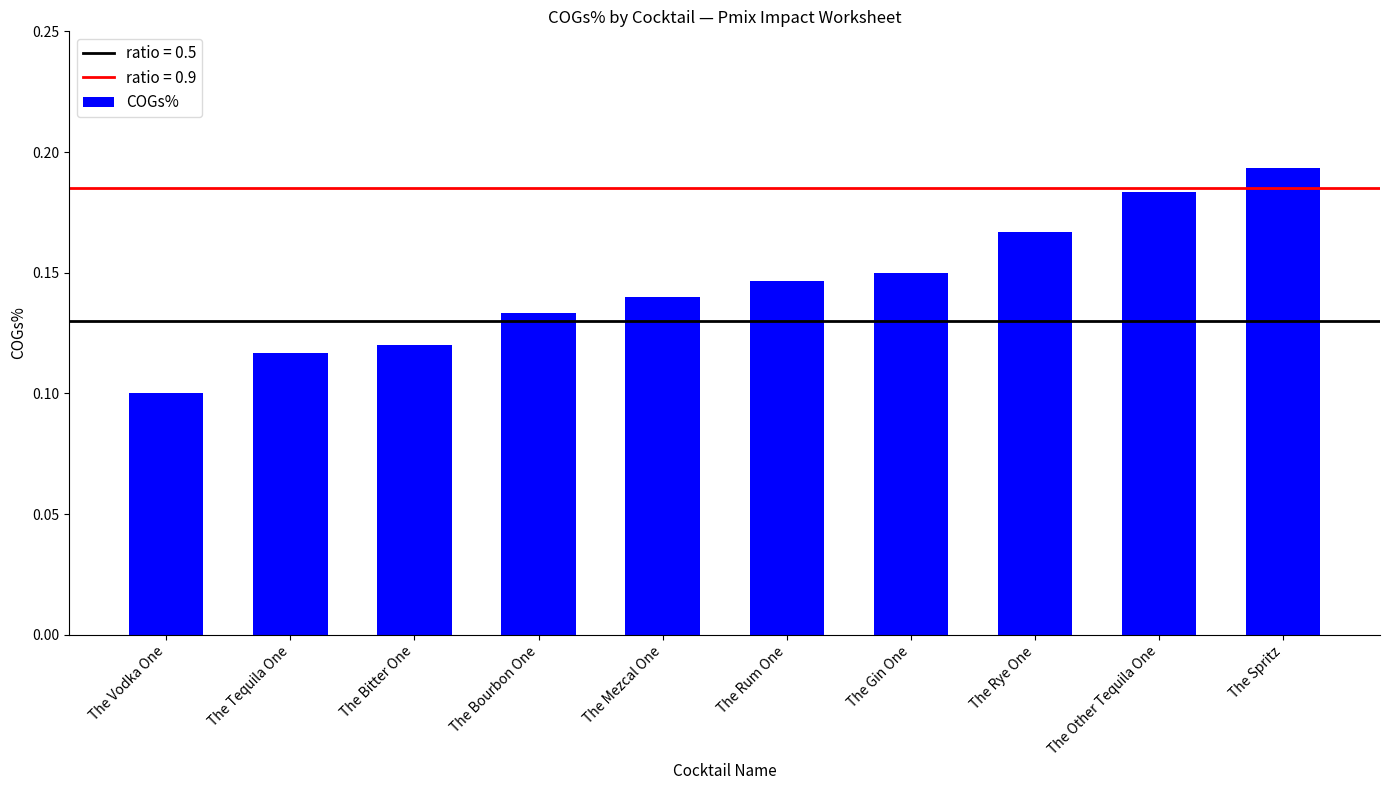

At which category does the chart reach its minimum across all series?

The Vodka One